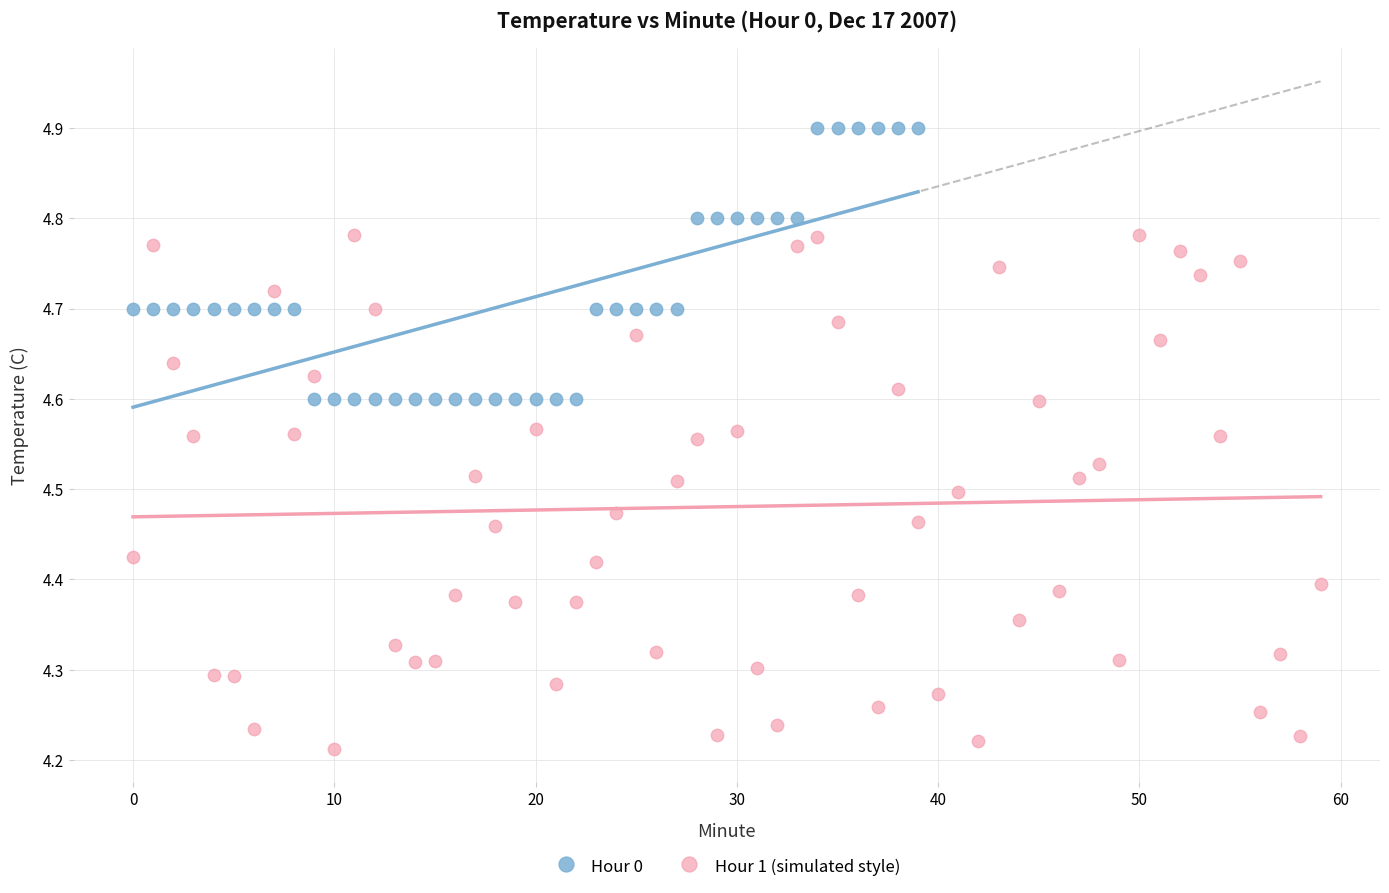

What are all the series names shown in the legend?

Hour 0, Hour 1 (simulated style)